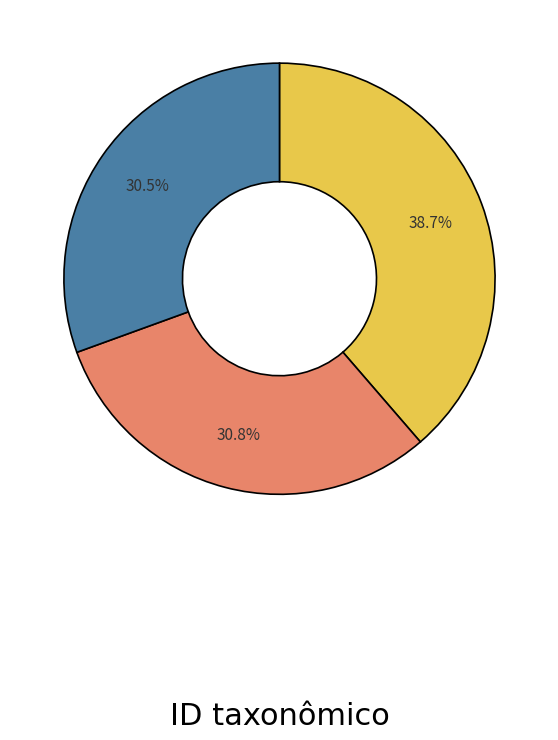

Is there any slice that represents more than half of the pie?

No